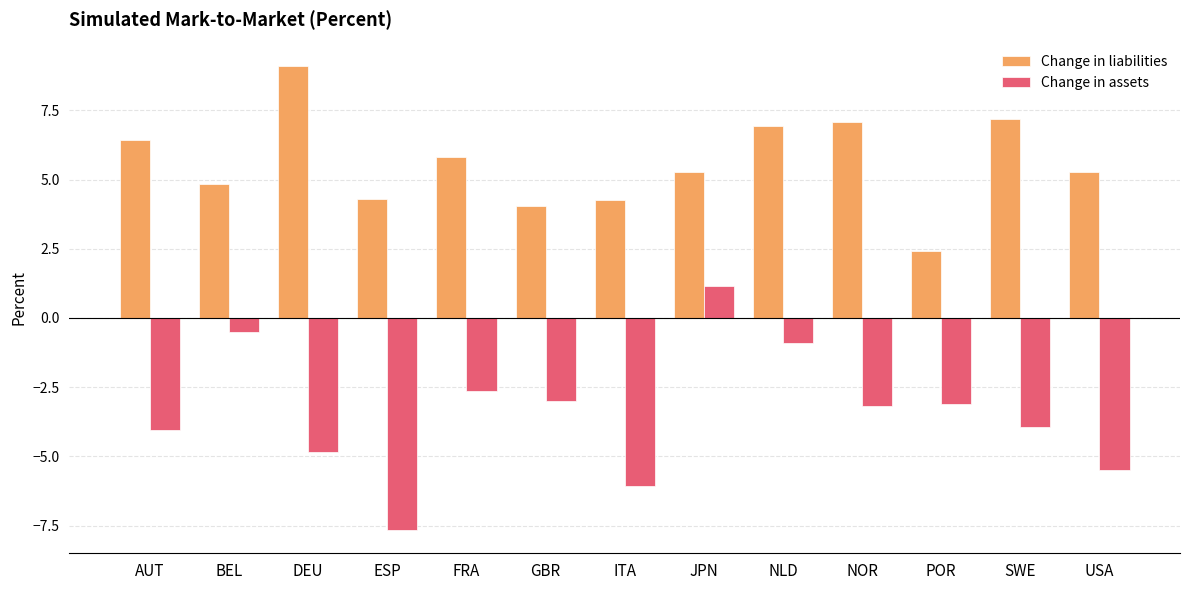

Does the chart contain any negative values?

Yes